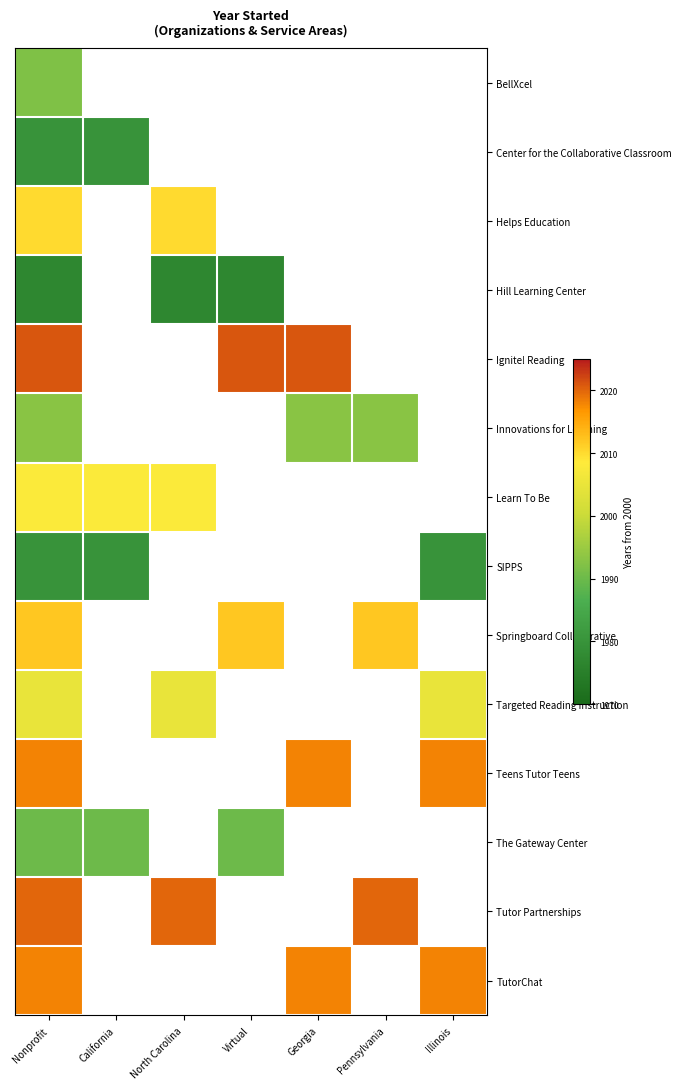

At which category does the chart reach its peak across all series?

Nonprofit